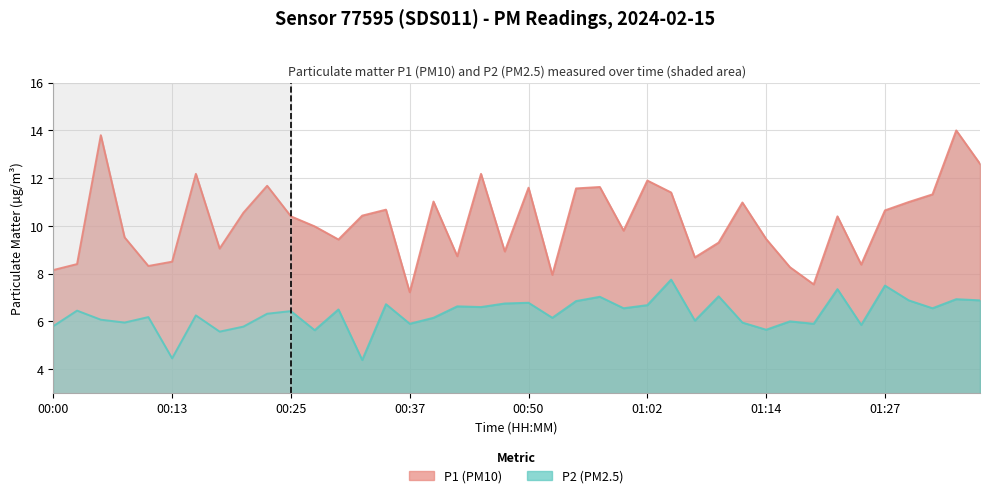

What position from the left is 00:37?

16